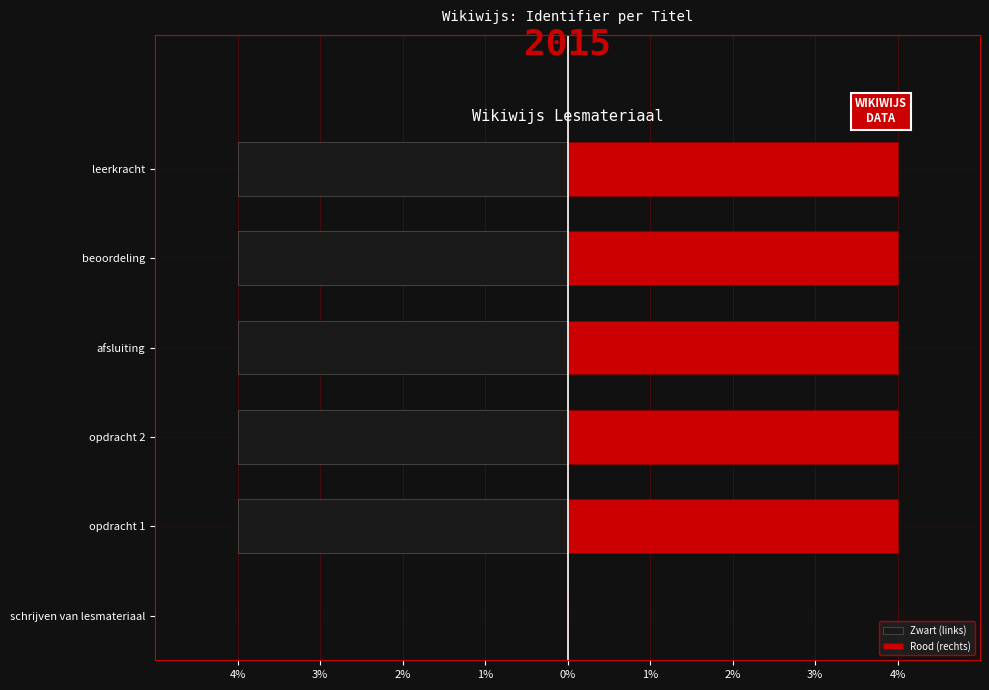

Read the Rood (rechts) value at beoordeling.

4.0